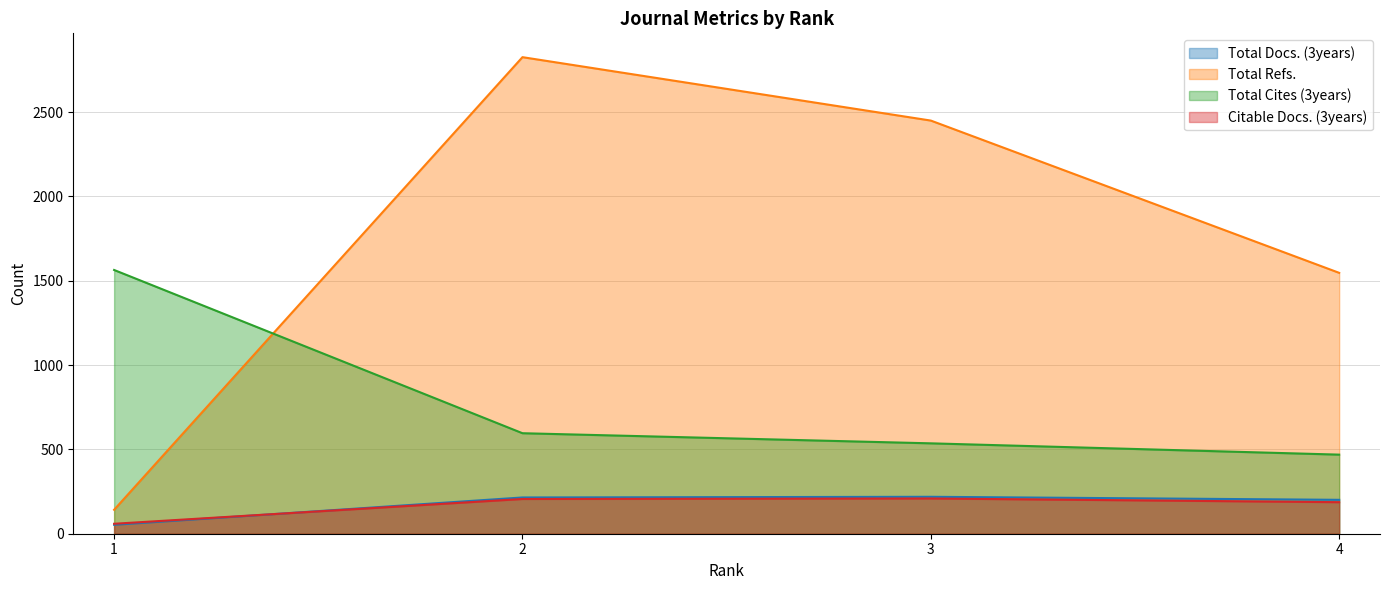

What is the sum of all Total Docs. (3years) values?

688